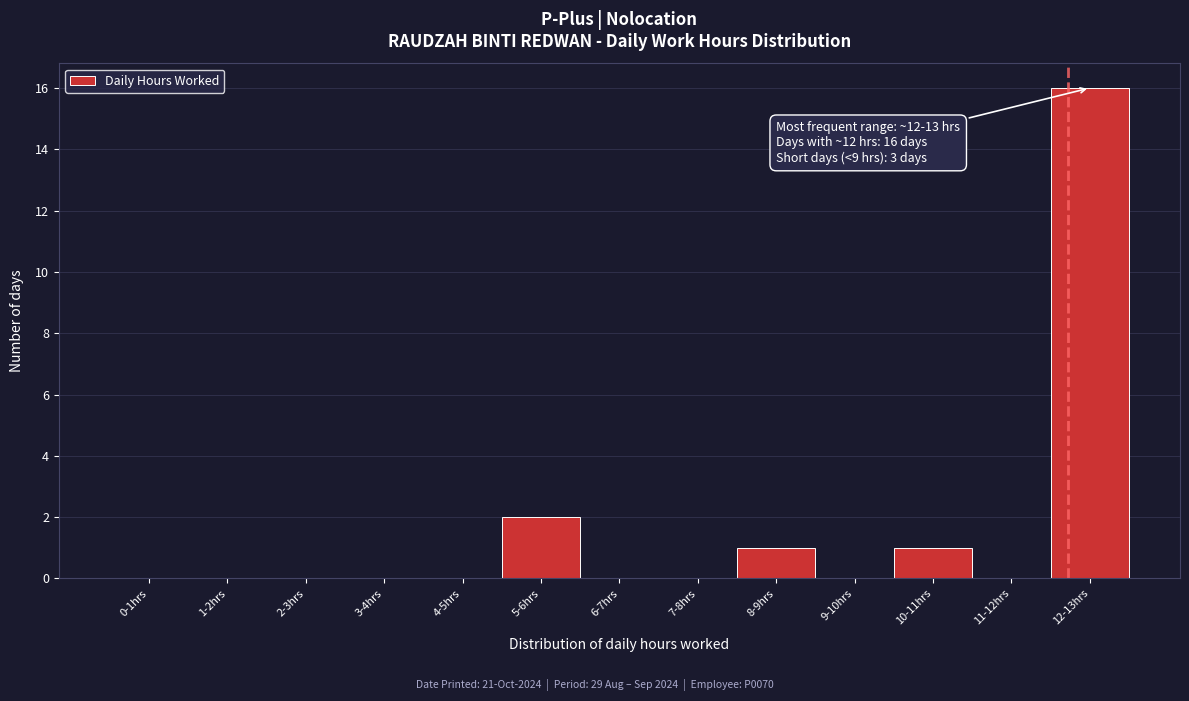

Reading right to left, extract all data points from this chart.

12-13hrs=16	11-12hrs=0	10-11hrs=1	9-10hrs=0	8-9hrs=1	7-8hrs=0	6-7hrs=0	5-6hrs=2	4-5hrs=0	3-4hrs=0	2-3hrs=0	1-2hrs=0	0-1hrs=0